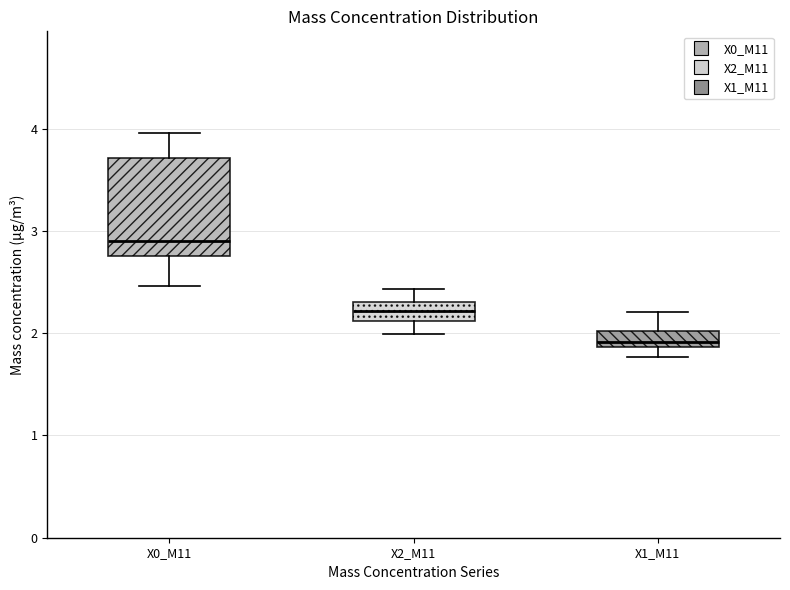

Reading left to right, transcribe this box plot: for each box, give where its median line is, the range the box spans, and where its two whiskers end, as read against the y-axis. The values are not printed on the chart, so give them approximately, as read against the axis.

X0_M11: median 2.9, box 2.8 to 3.7, whiskers 2.5 to 4.0
X2_M11: median 2.2, box 2.1 to 2.3, whiskers 2.0 to 2.4
X1_M11: median 1.9 (just above the box's lower edge), box 1.9 to 2.0, whiskers 1.8 to 2.2